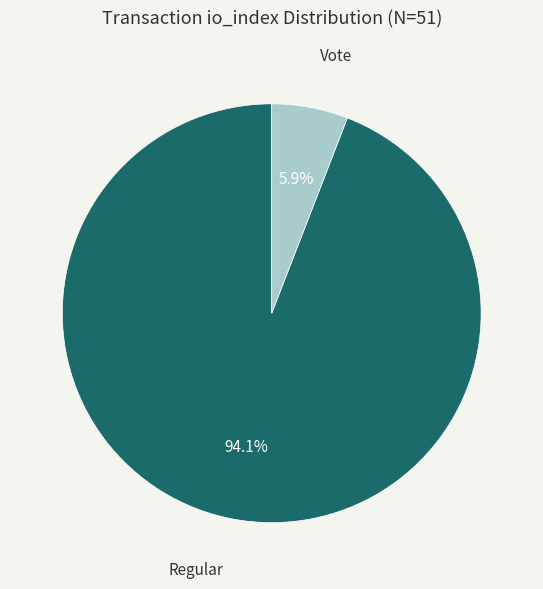

Is there a majority slice in this chart?

Yes